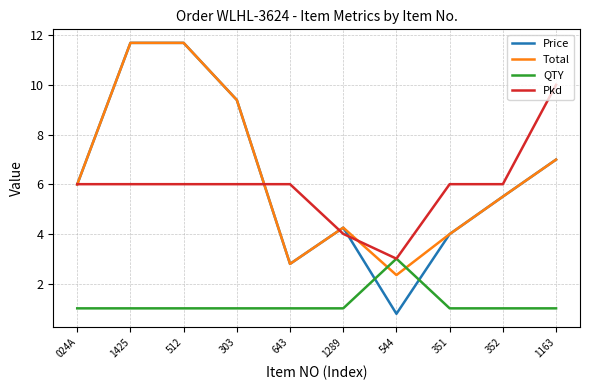

Which category has the highest value in the QTY series?

544